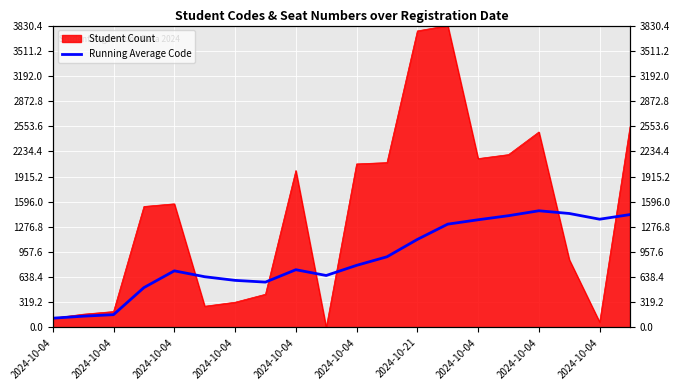

Where does the data first go above 788?

2024-10-04